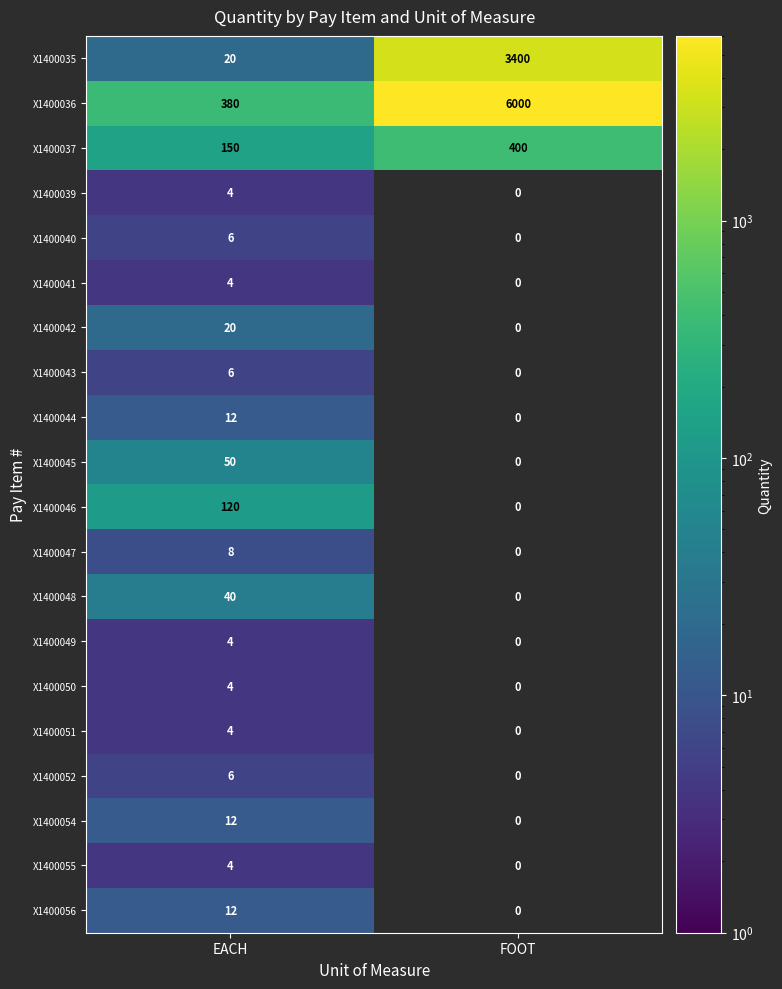

What is the difference between the highest and lowest values at EACH?

376